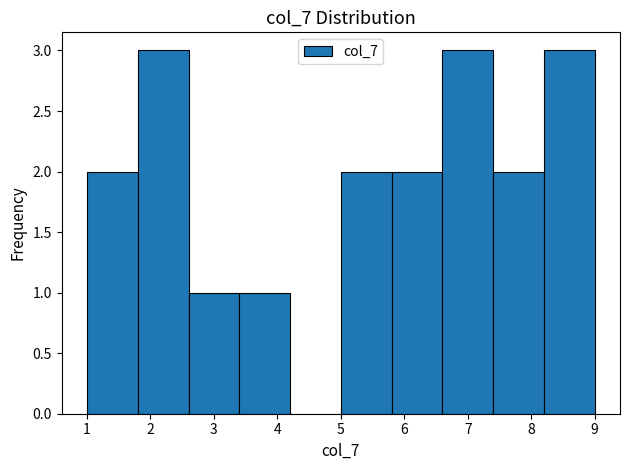

Reading left to right, transcribe this chart: for each bar, give the range it covers on the x-axis and its height. The values are not printed on the chart, so give them approximately, as read against the axis.

1.0 to 1.8: 2
1.8 to 2.6: 3
2.6 to 3.4: 1
3.4 to 4.2: 1
4.2 to 5.0: 0
5.0 to 5.8: 2
5.8 to 6.6: 2
6.6 to 7.4: 3
7.4 to 8.2: 2
8.2 to 9.0: 3